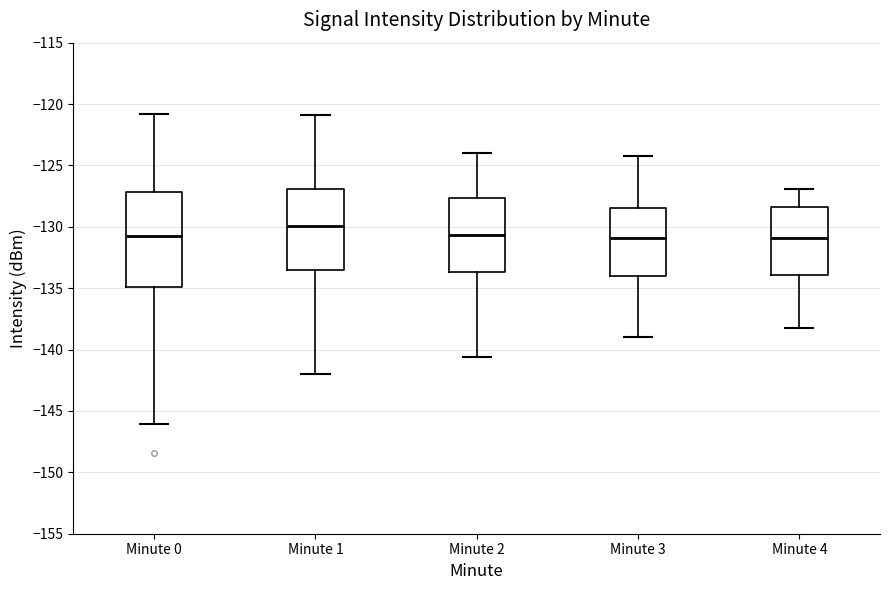

Where does the upper whisker of the box for Minute 0 end on the y-axis? The values are not printed on the chart, so give them approximately, as read against the axis.

-121.0